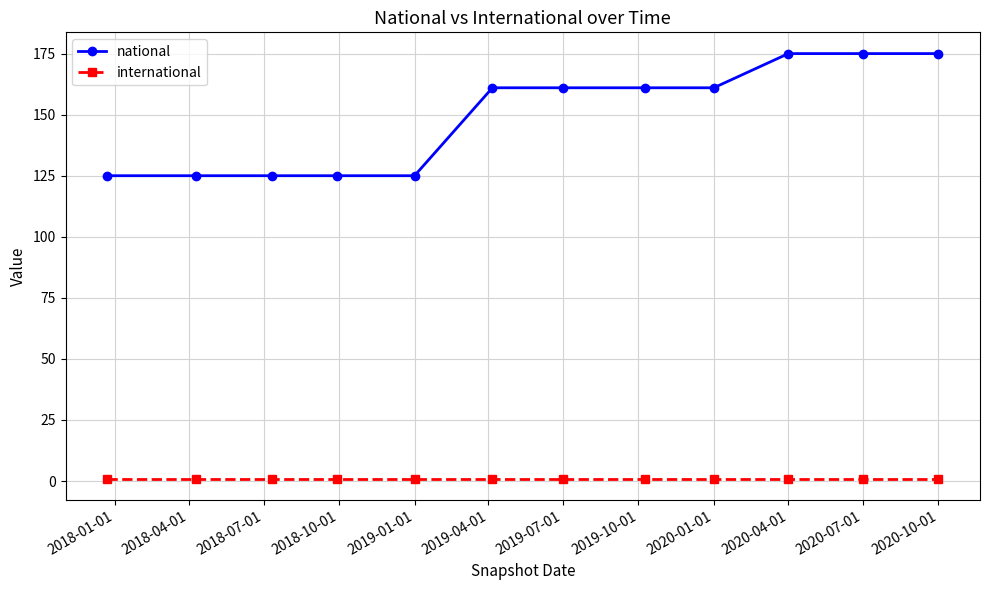

How many national values are between 125 and 175?

12